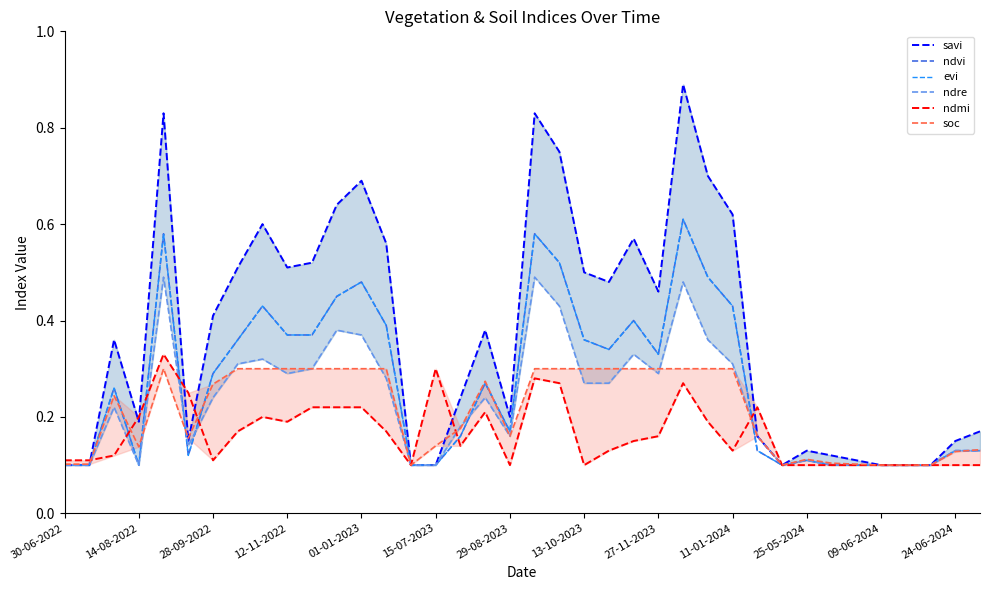

Is the value of ndvi at 25 greater than the value of ndmi at 26?

Yes